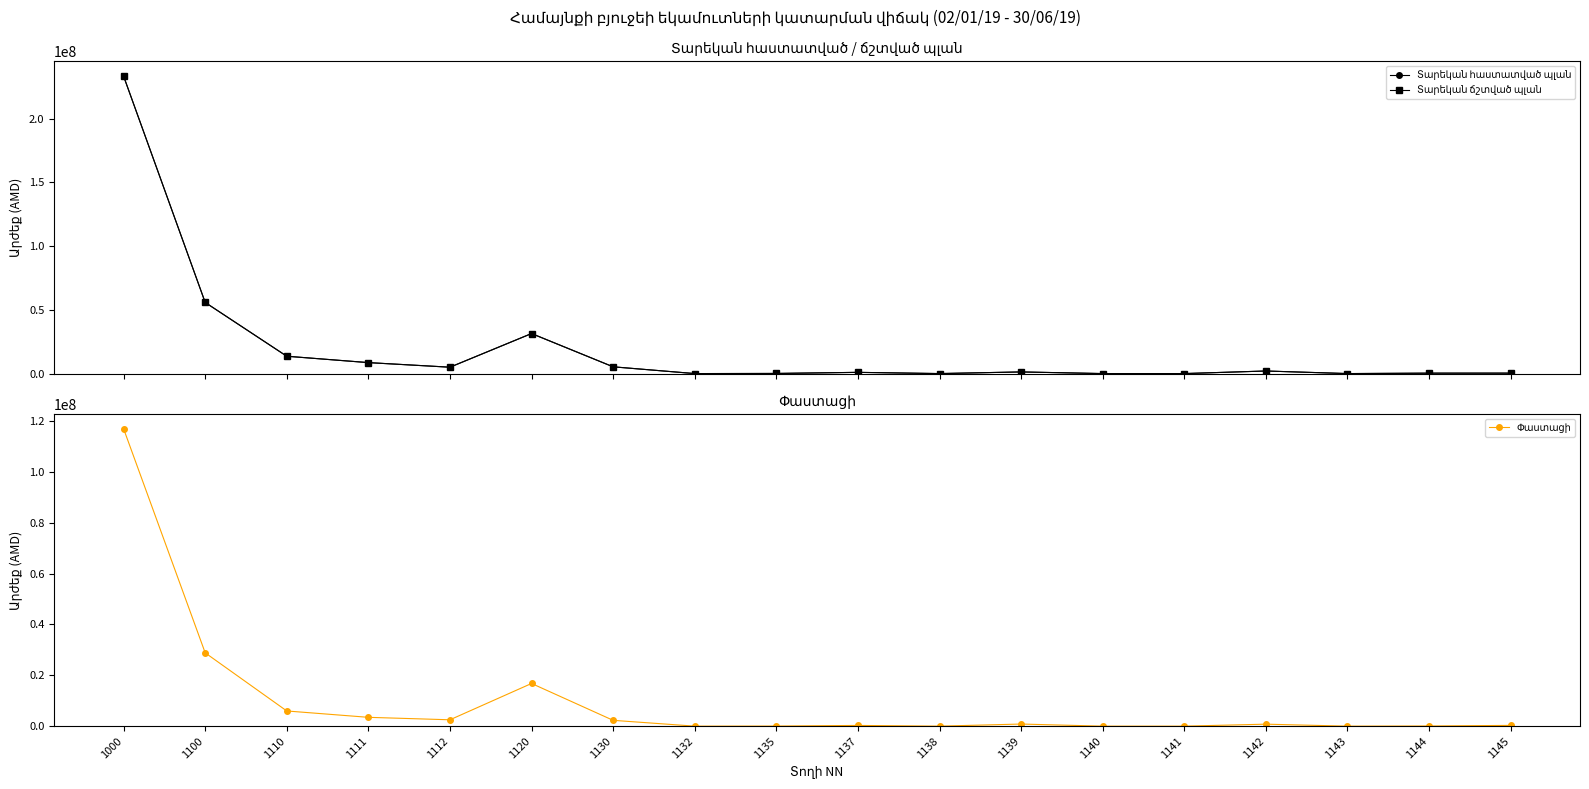

What are all the series names shown in the legend?

Տարեկան հաստատված պլան, Տարեկան ճշտված պլան, Փաստացի